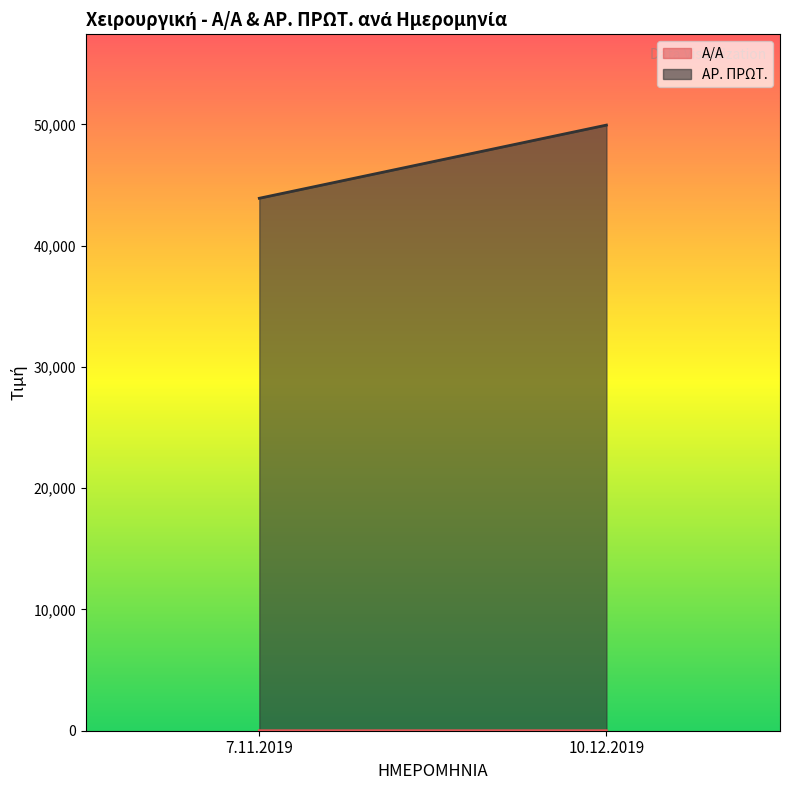

Reading left to right, extract all data points from this chart.

Α/Α: 1	2
ΑΡ. ΠΡΩΤ.: 43904	49938